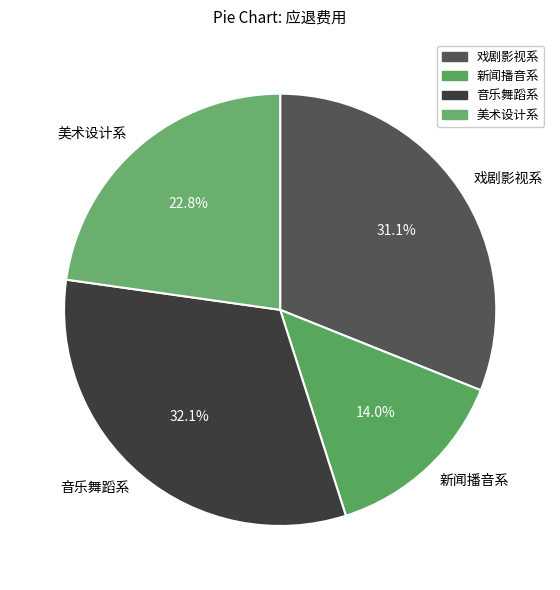

What is the largest slice in the pie chart?

音乐舞蹈系